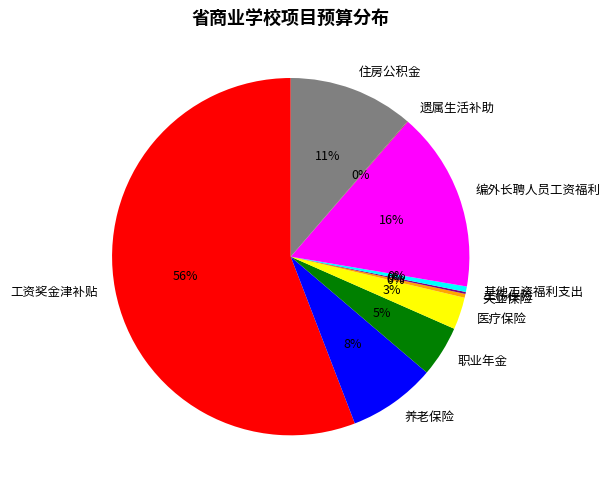

What is the ratio of the value at 职业年金 to the value at 编外长聘人员工资福利?

0.3